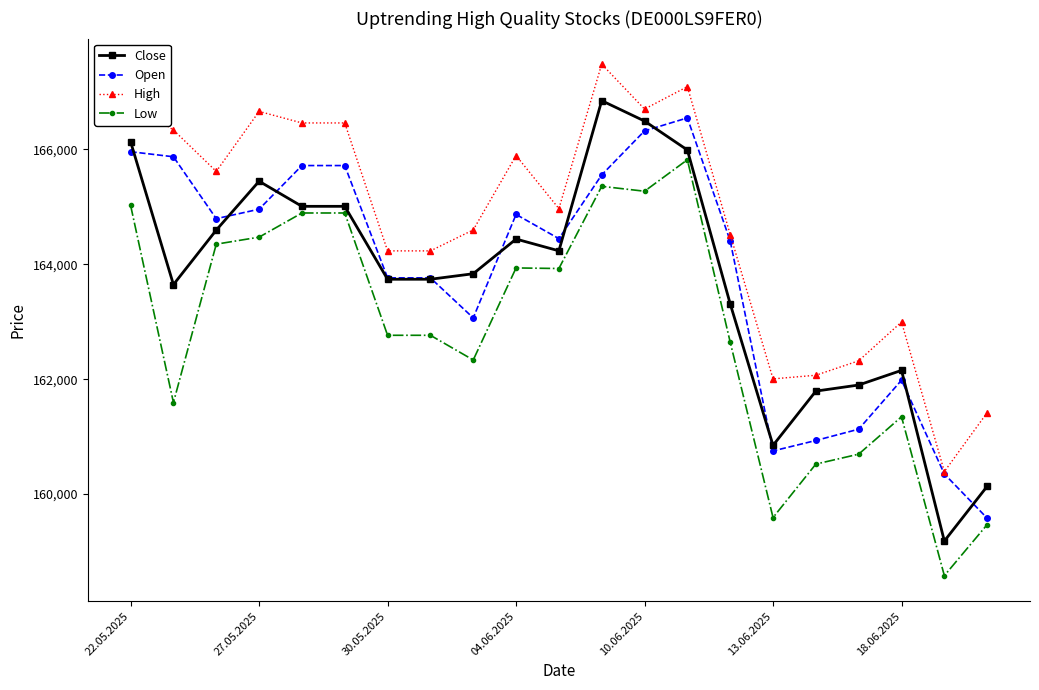

List the series in order of their peak value, lowest first.

Low, Open, Close, High